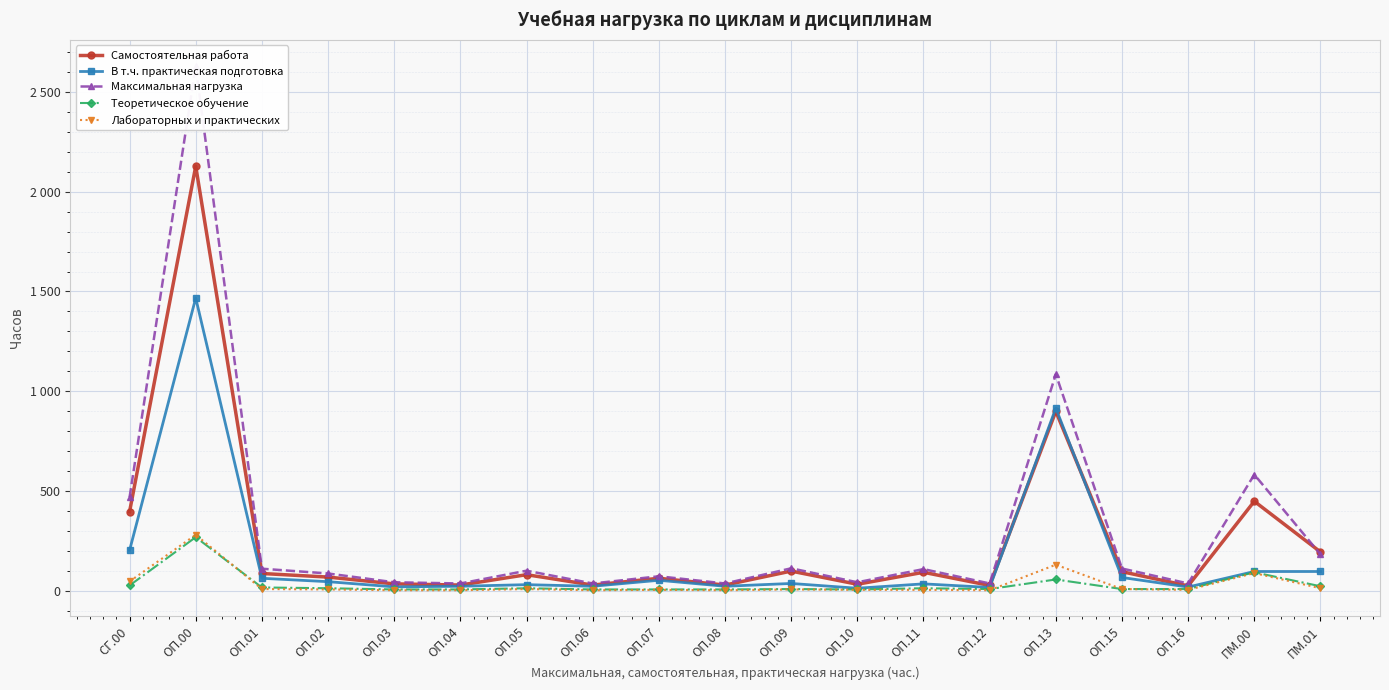

At which category is the sum across all series the highest?

ОП.00